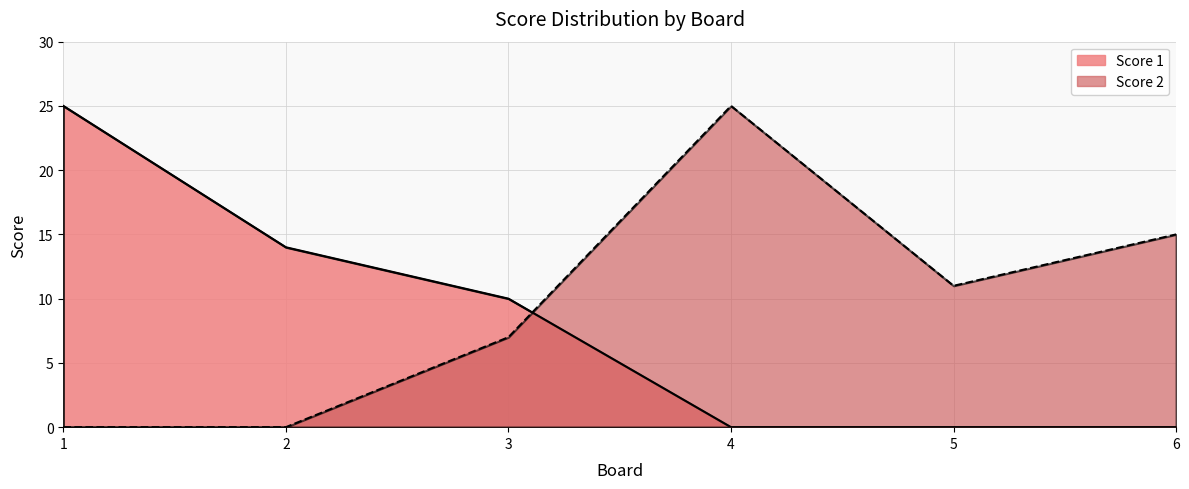

List the series in order of their peak value, highest first.

Score 1, Score 2